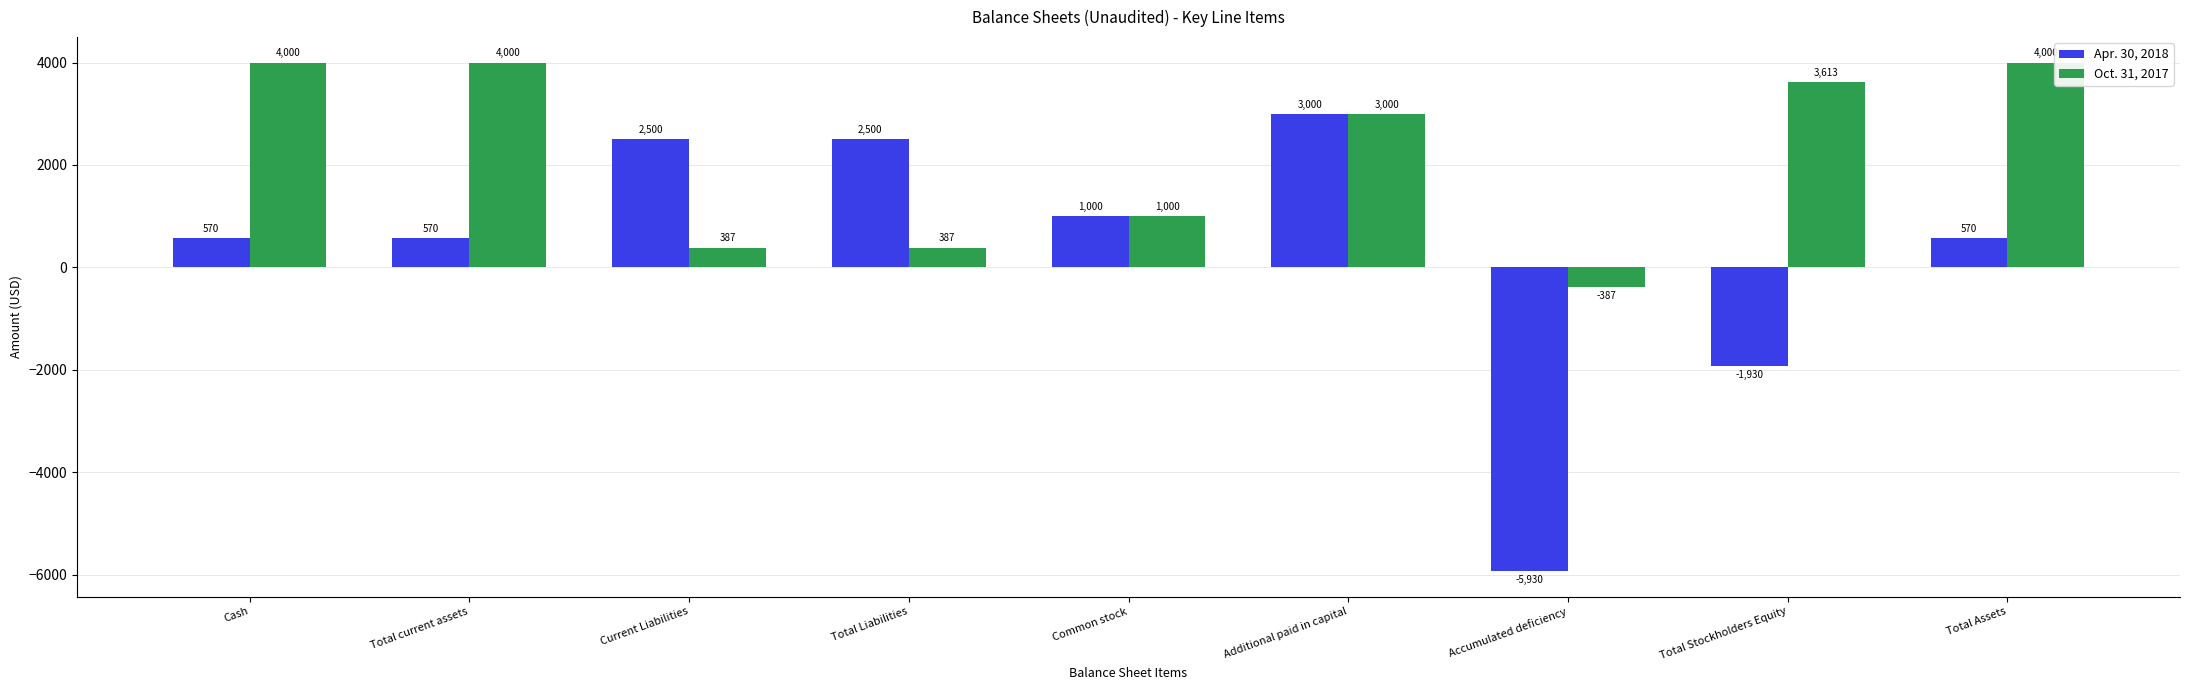

What value does the Oct. 31, 2017 series have at Cash?

4000